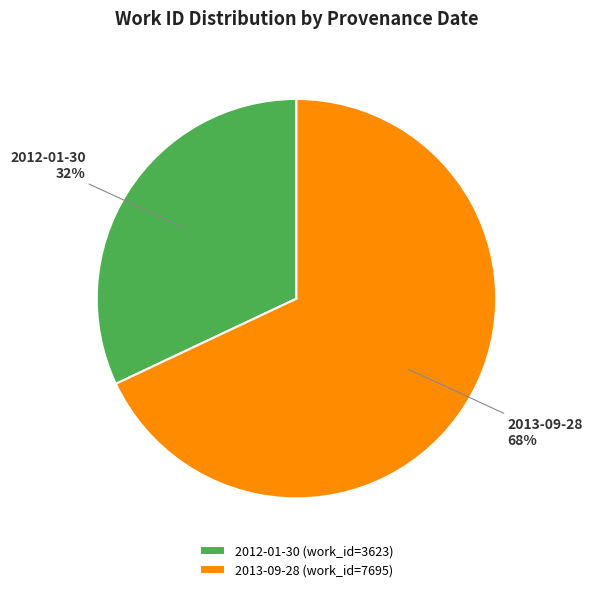

To the nearest percent, what is the average slice percentage?

50%